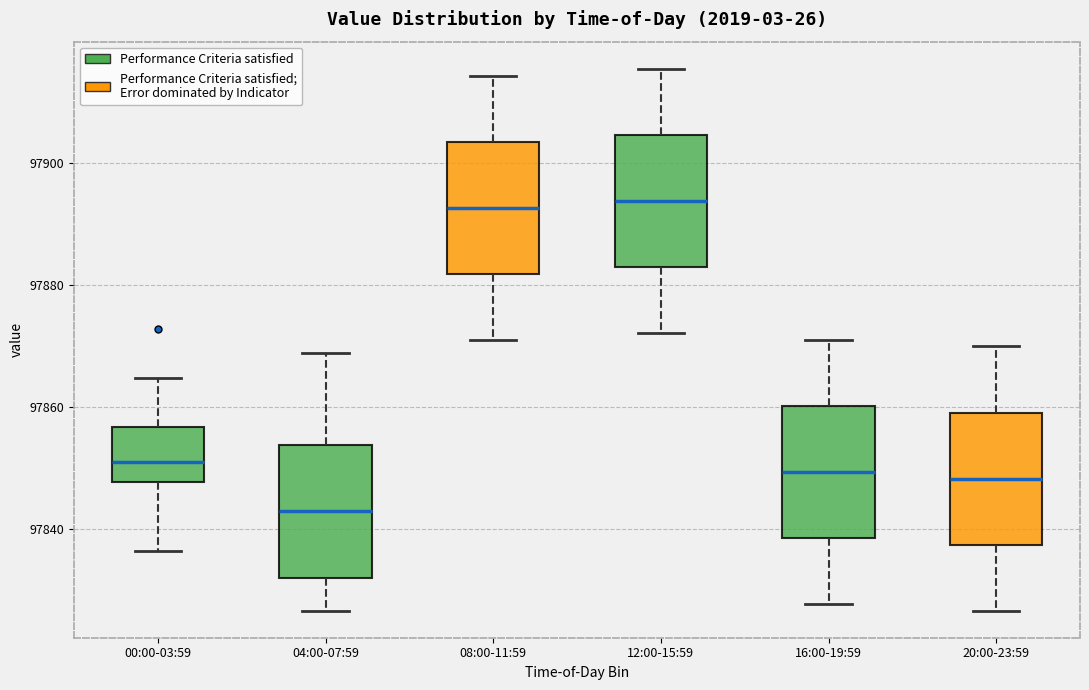

Reading left to right, read every box against the y-axis: the position of its median line, the range the box covers, and the ends of its whiskers. The values are not printed on the chart, so give them approximately, as read against the axis.

00:00-03:59: median 97850, box 97848 to 97856, whiskers 97836 to 97864
04:00-07:59: median 97842, box 97832 to 97854, whiskers 97826 to 97868
08:00-11:59: median 97892, box 97882 to 97904, whiskers 97870 to 97914
12:00-15:59: median 97894, box 97882 to 97904, whiskers 97872 to 97916
16:00-19:59: median 97850, box 97838 to 97860, whiskers 97828 to 97872
20:00-23:59: median 97848, box 97838 to 97860, whiskers 97826 to 97870